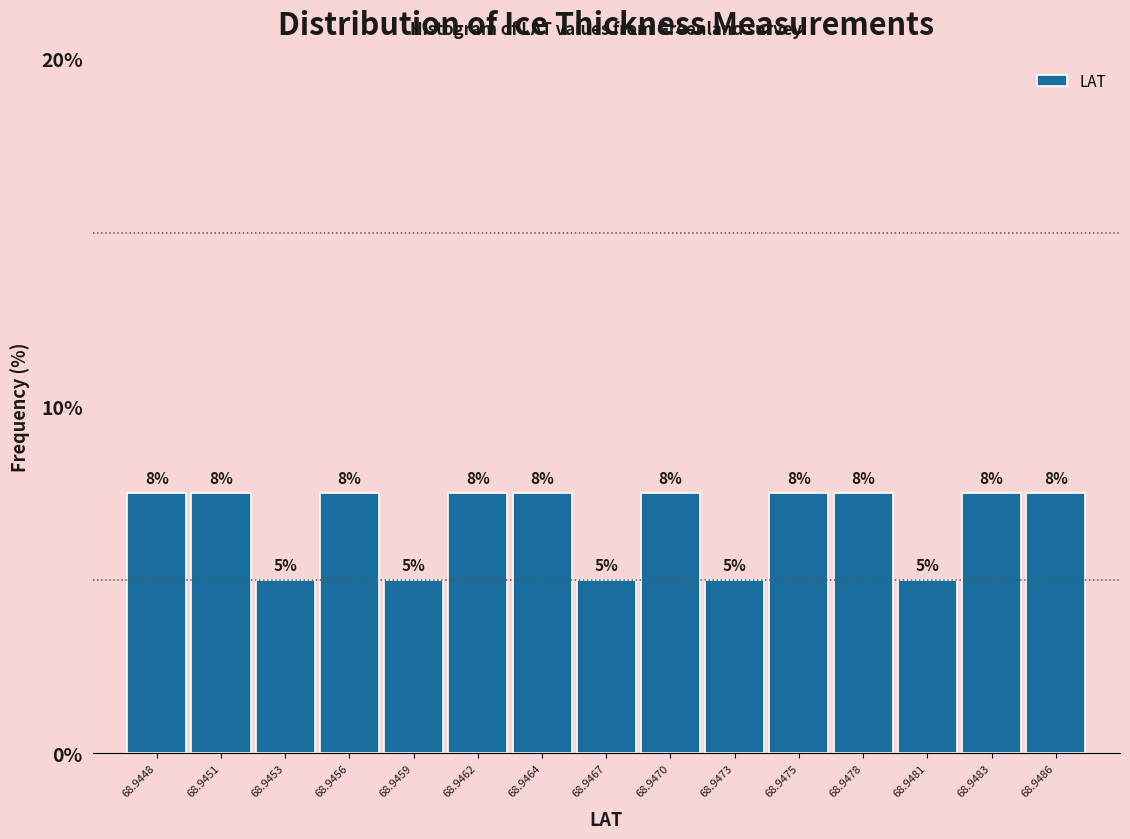

How many bars are there in total?

15